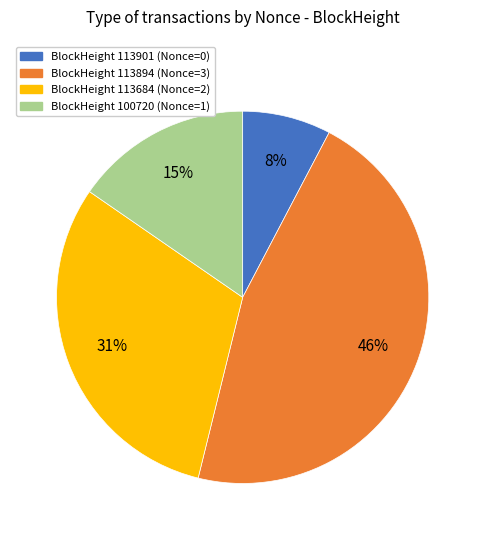

How many segments does this pie chart have?

4